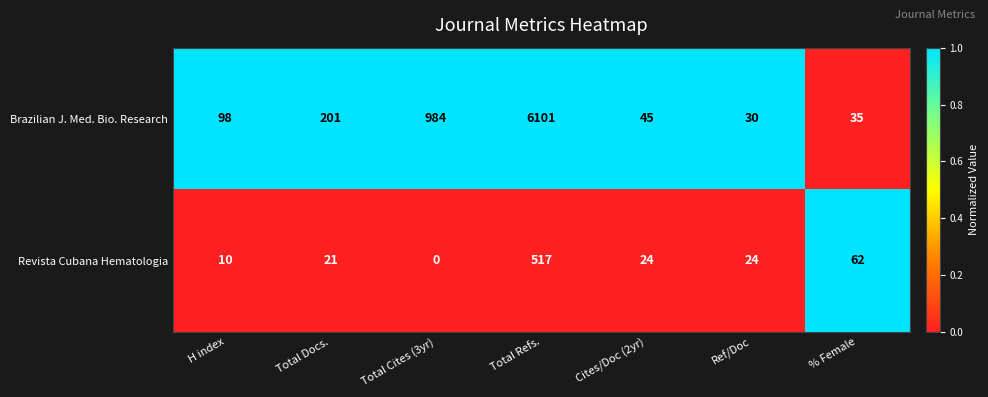

Rank the series by their maximum value, from lowest to highest.

Revista Cubana Hematologia, Brazilian J. Med. Bio. Research